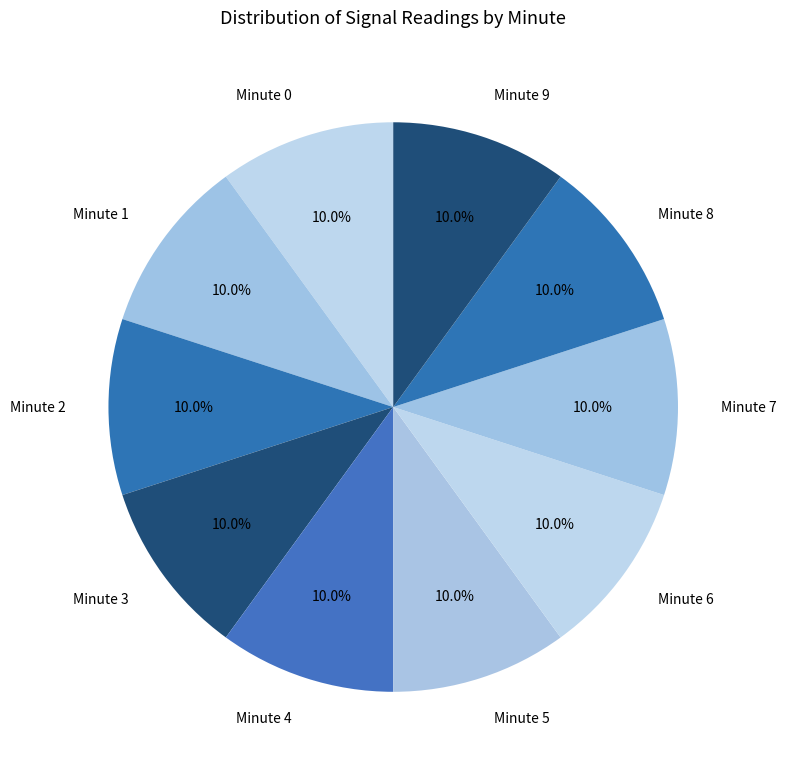

Count the number of slices in the pie.

10